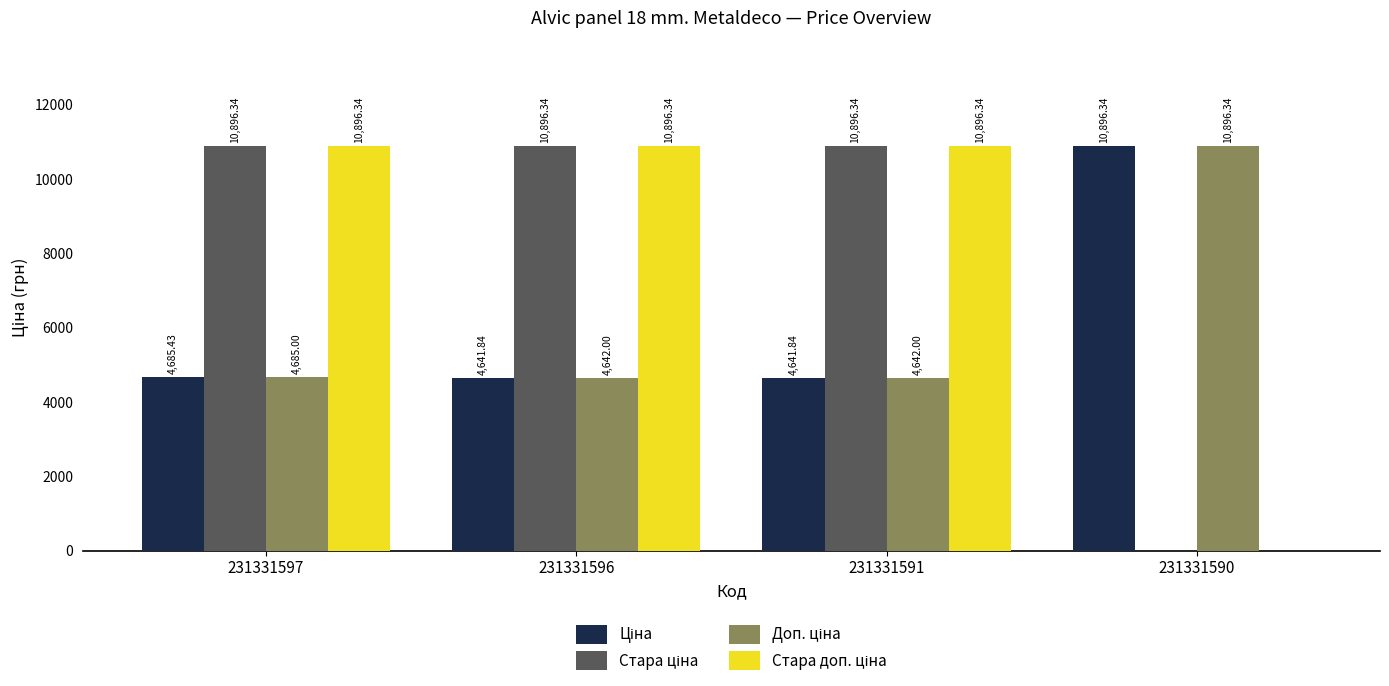

At which category is the sum across all series the highest?

231331597